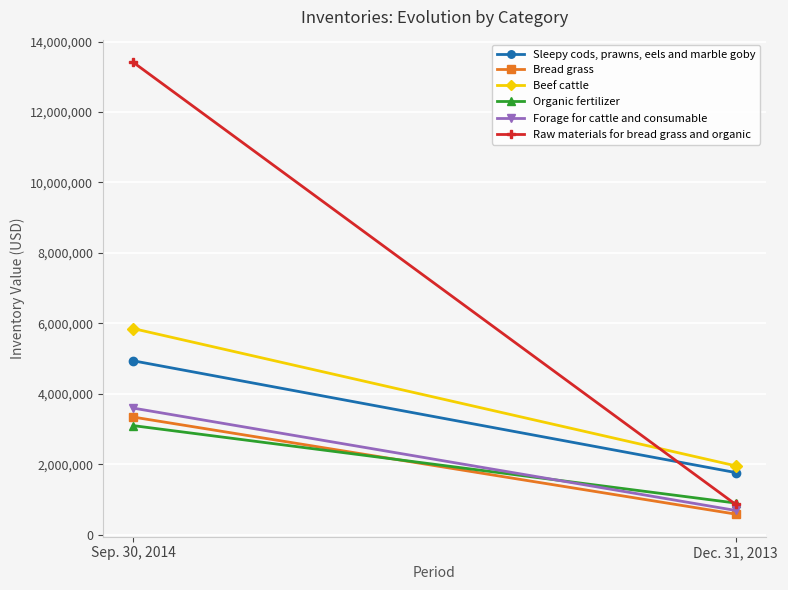

What is the maximum value for Forage for cattle and consumable?

3591769